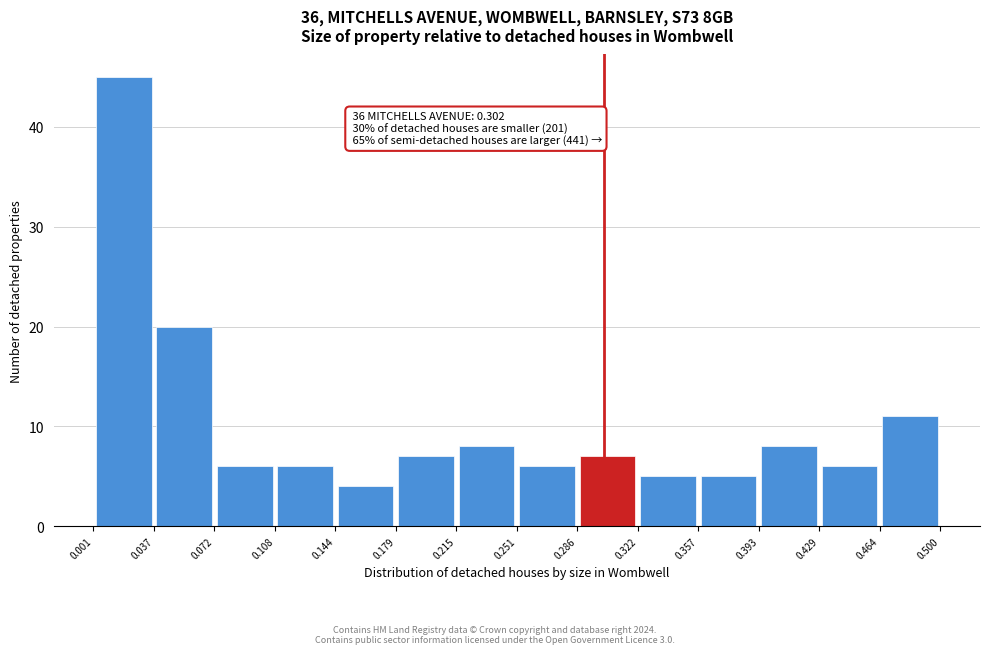

Over which range of the x-axis is the bar tallest?

0.001 to 0.037